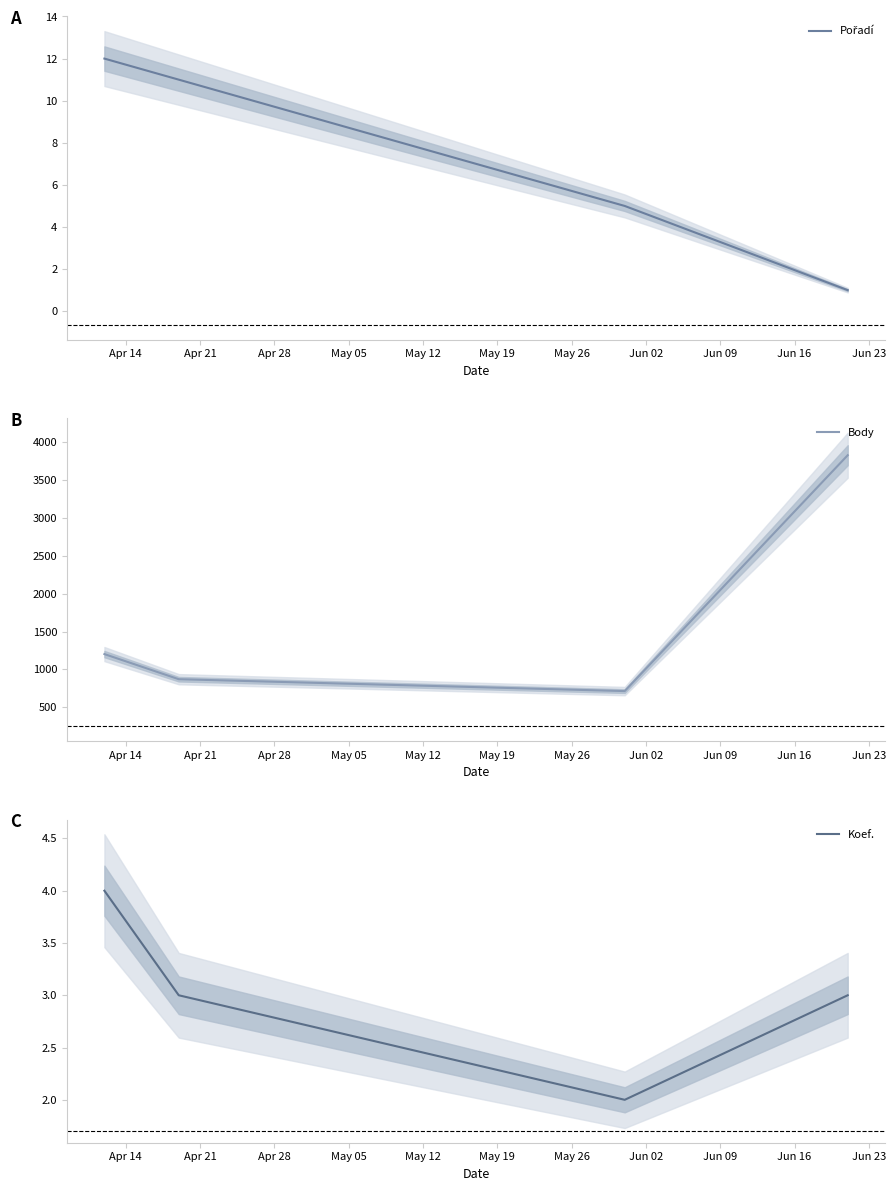

How many times do Koef. and Pořadí cross each other?

1